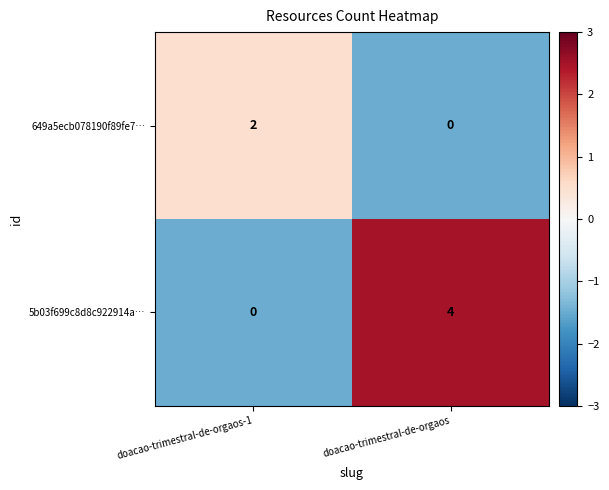

At which label is 5b03f699c8d8c922914a… closest to 2?

doacao-trimestral-de-orgaos-1